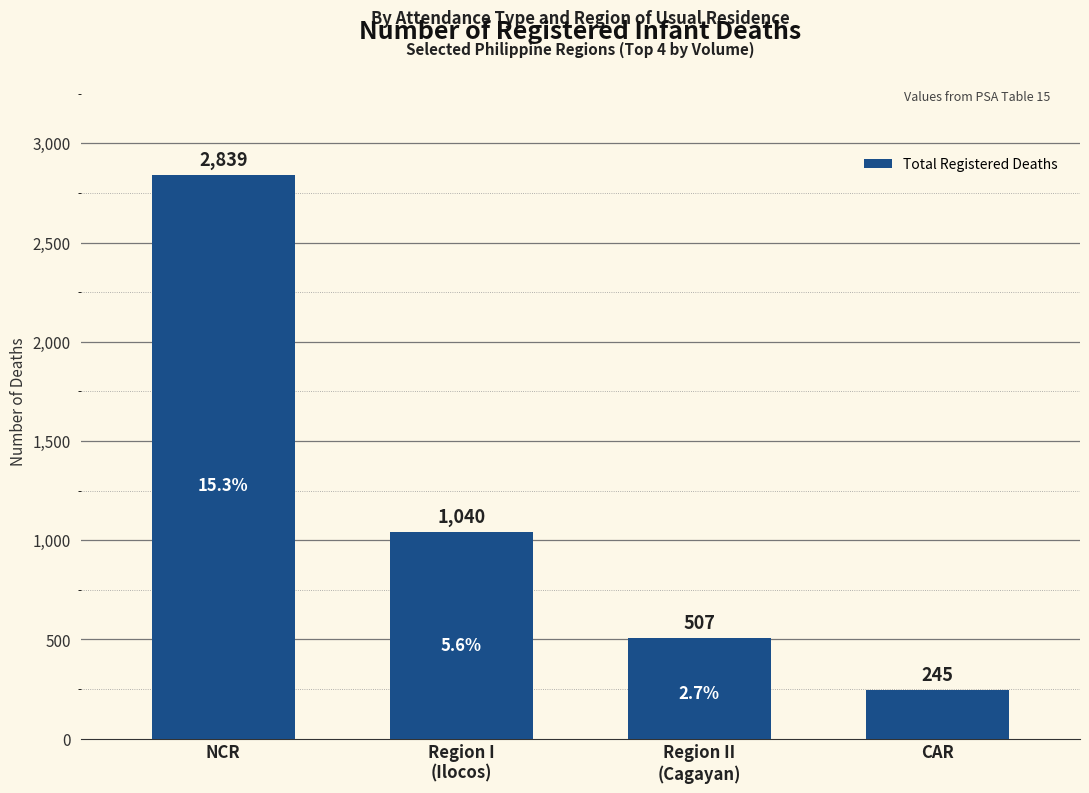

Reading left to right, list all the values displayed in this chart.

NCR=2839	Region I
(Ilocos)=1040	Region II
(Cagayan)=507	CAR=245